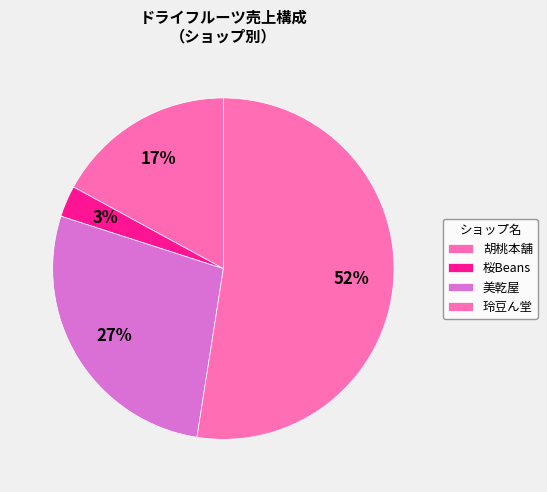

To the nearest percent, what percentage of the pie is 桜Beans?

3%